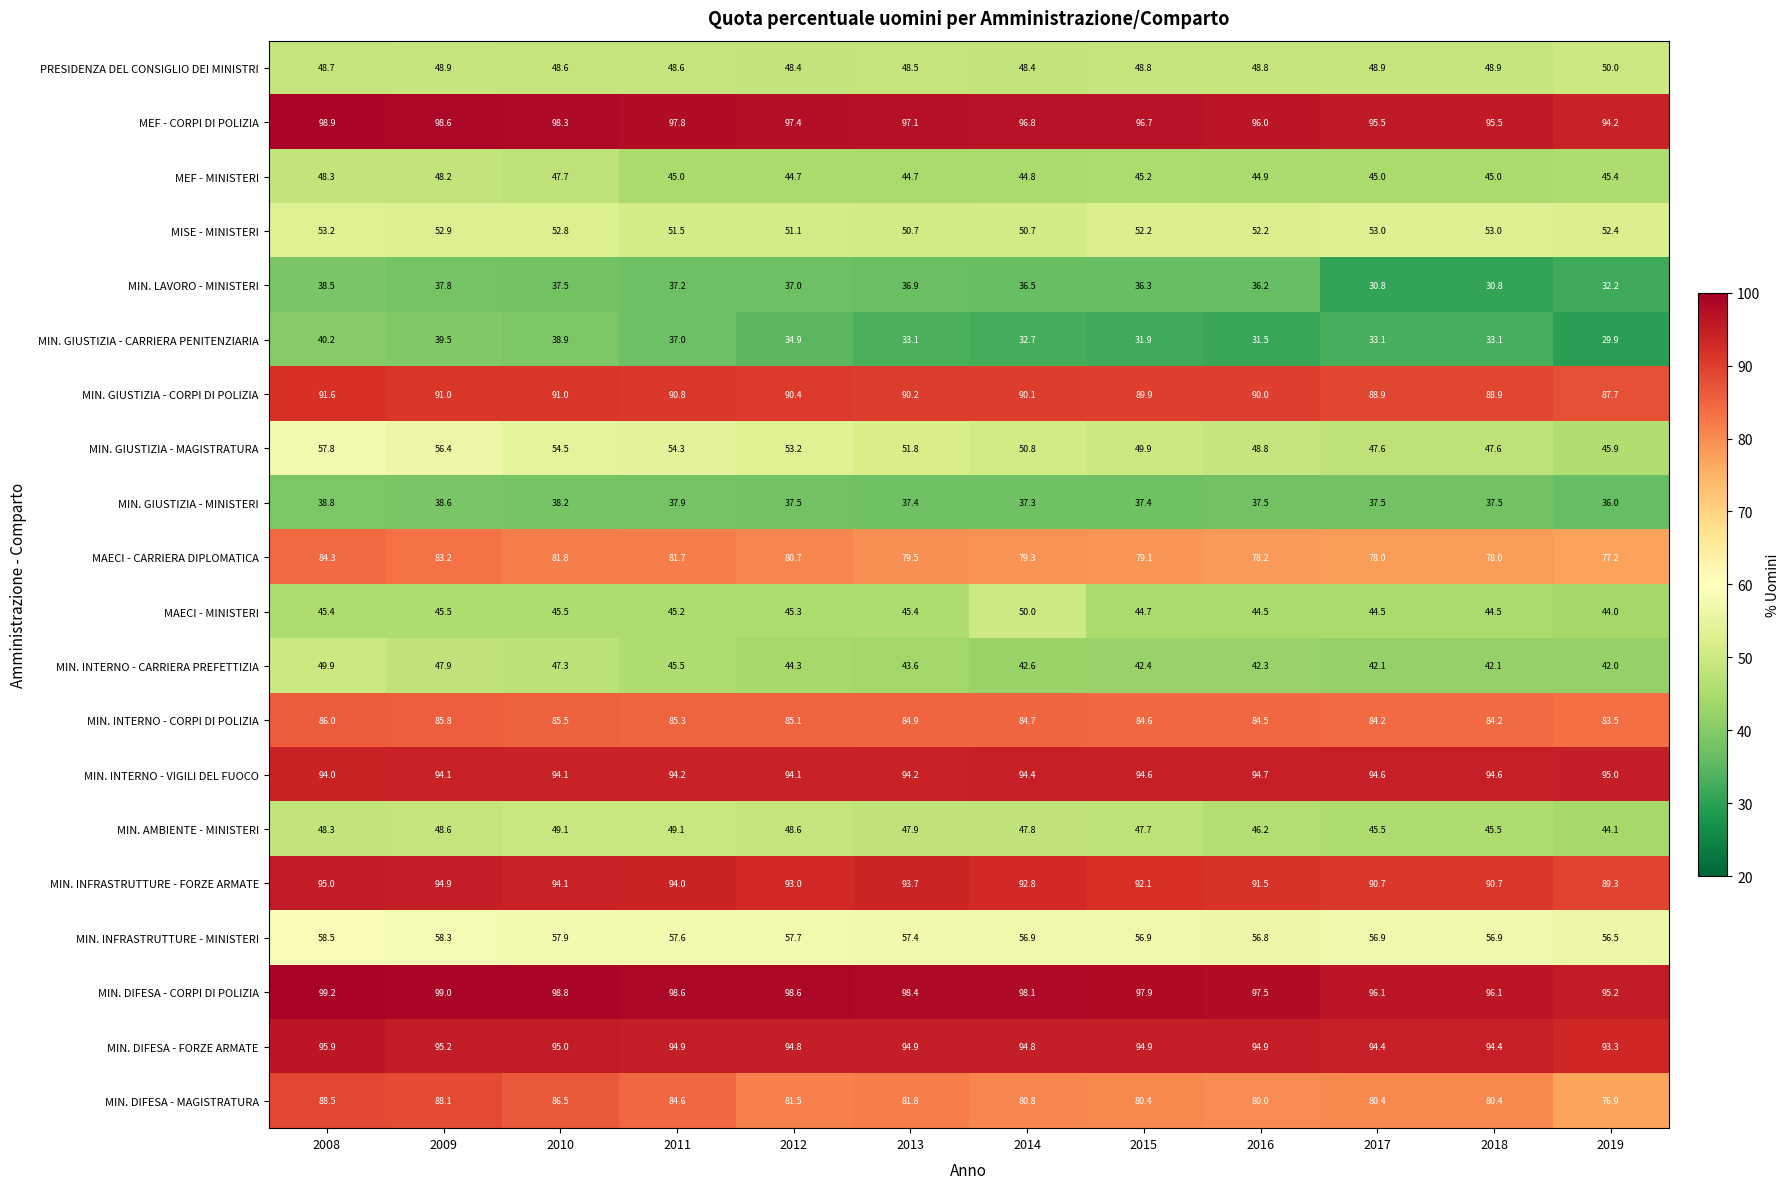

What is the difference between the maximum and minimum values in the MIN. AMBIENTE - MINISTERI series?

5.0